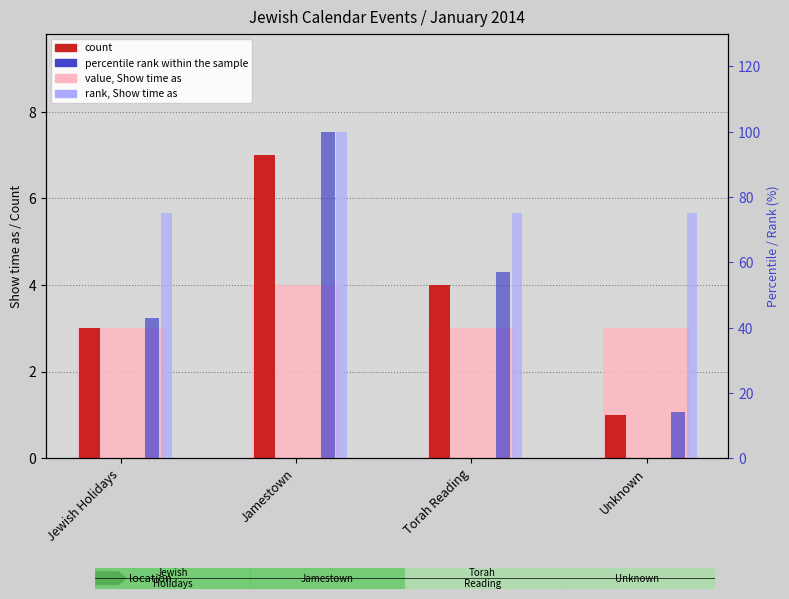

List the labels in order of rank, Detection Call = ABSENT value, largest first.

Jamestown, Jewish Holidays, Torah Reading, Unknown